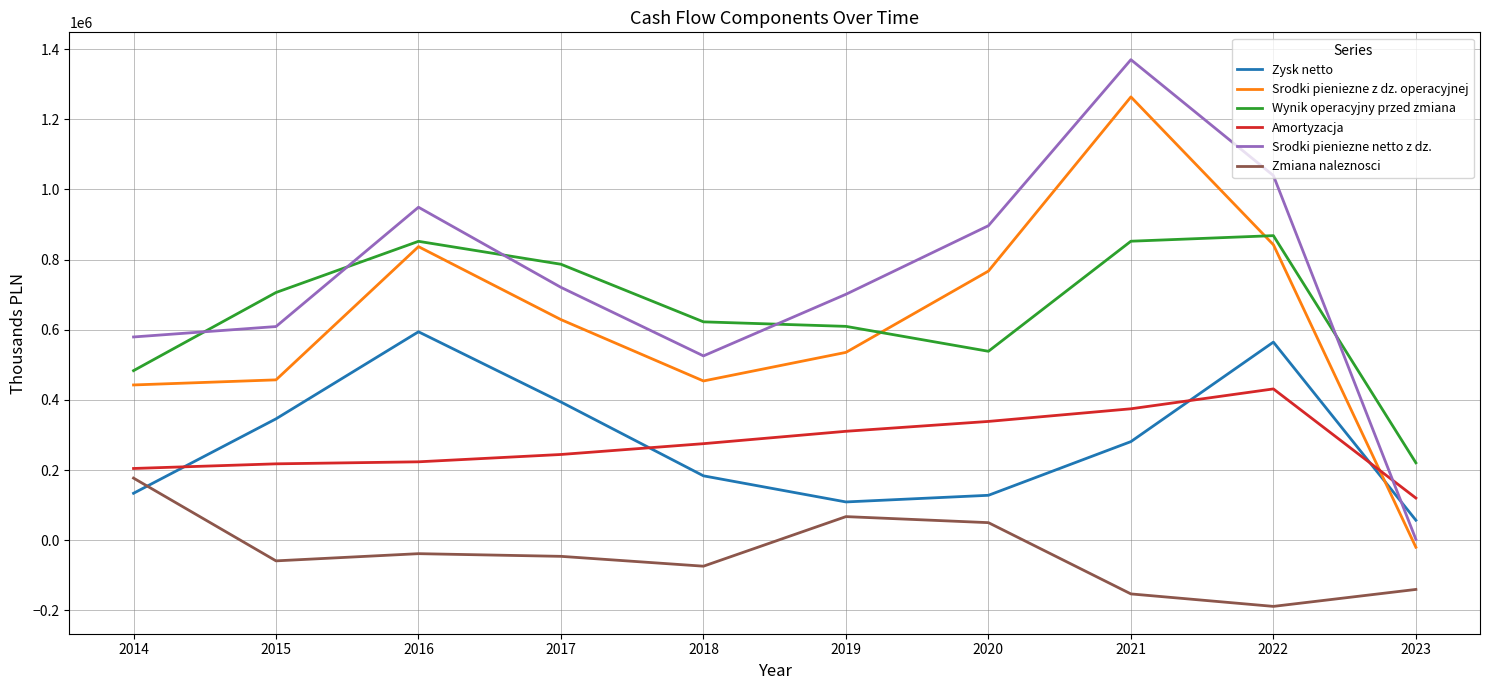

Is it true that Wynik operacyjny przed zmiana equals 396770.3 at 2017?

False